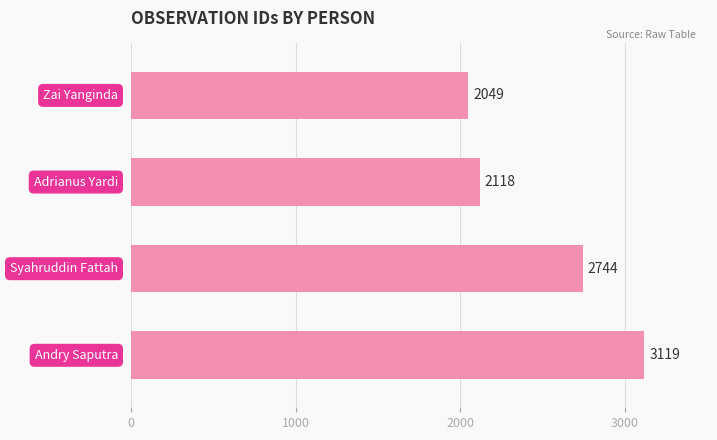

Reading bottom to top, what are all the values shown in this chart?

3119	2744	2118	2049